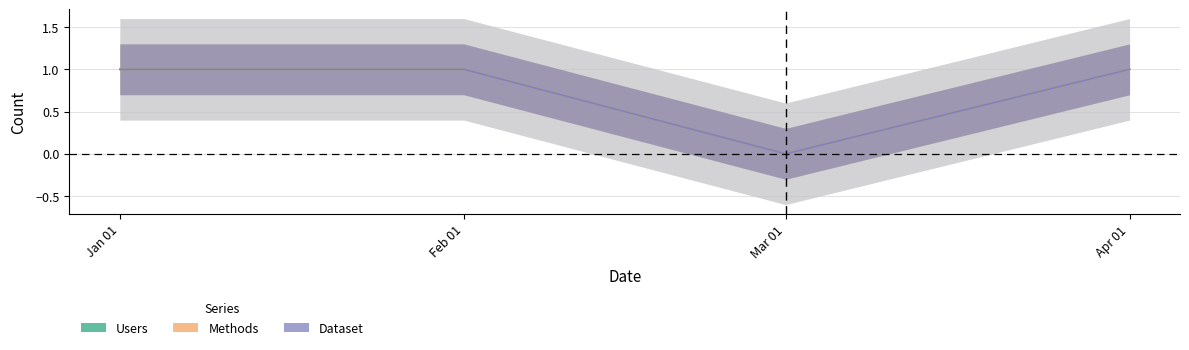

Is it true that Dataset equals 1 at Jan 01?

True